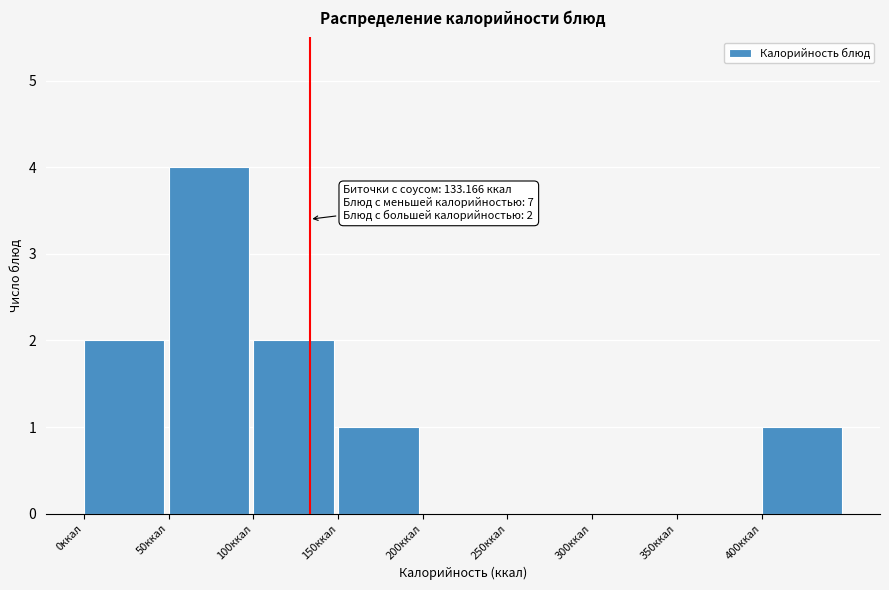

Over which range of the x-axis is the bar tallest?

50 to 100